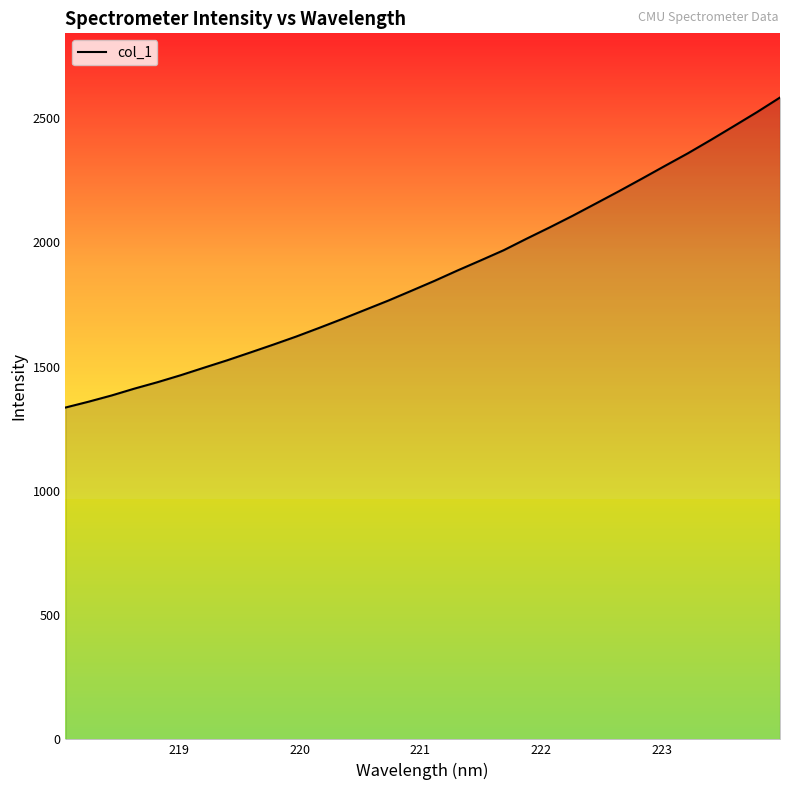

What is the smallest value displayed?

1334.9